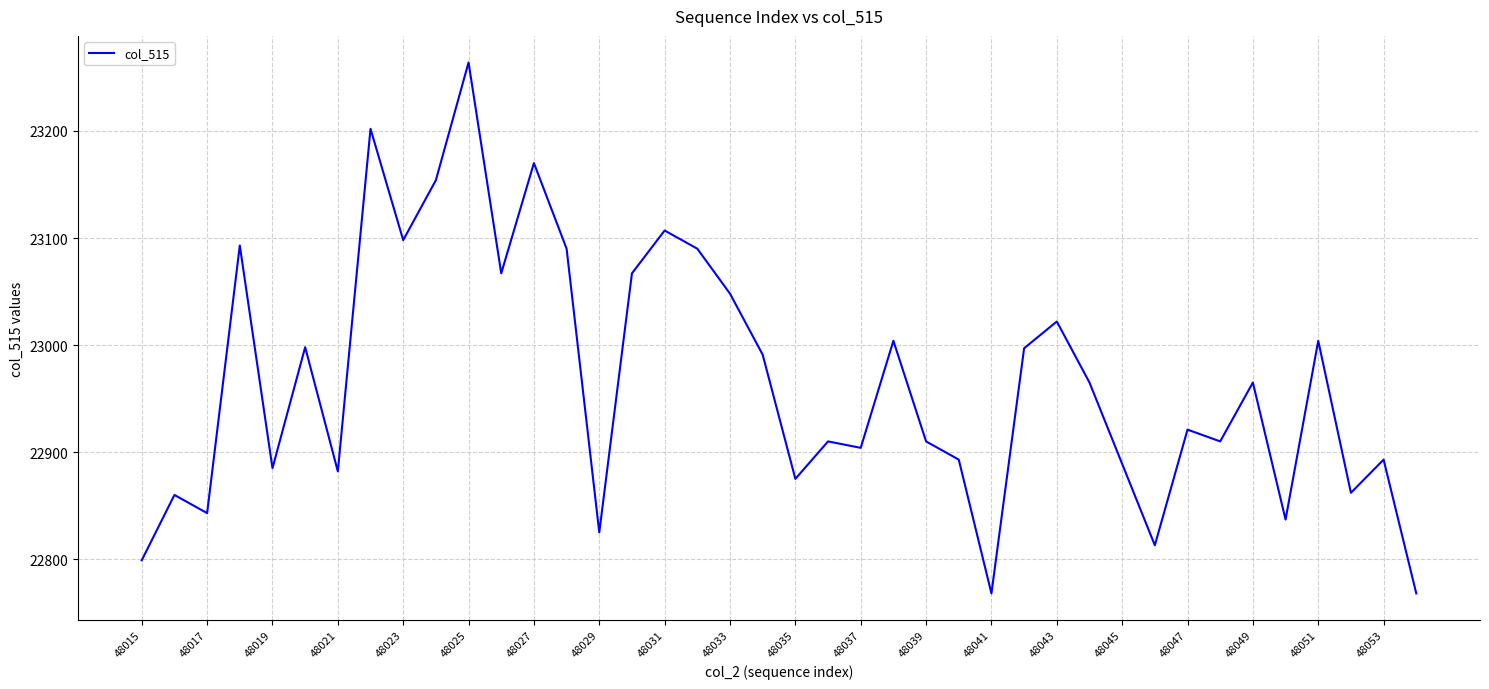

What is the difference between the maximum and minimum values?

496